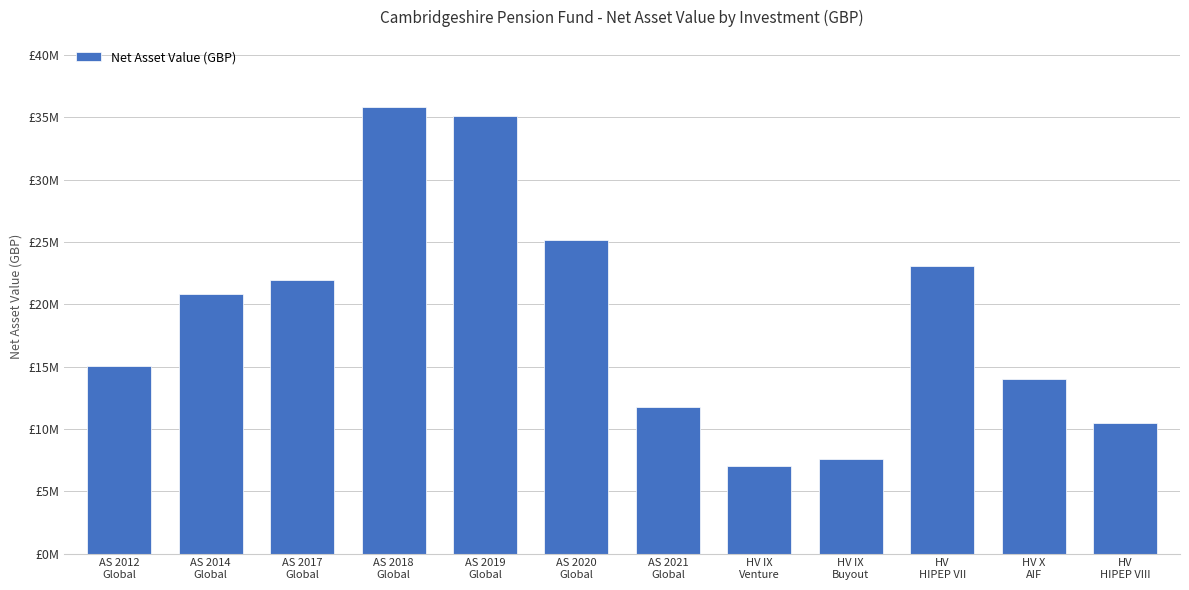

Does the chart contain any negative values?

No